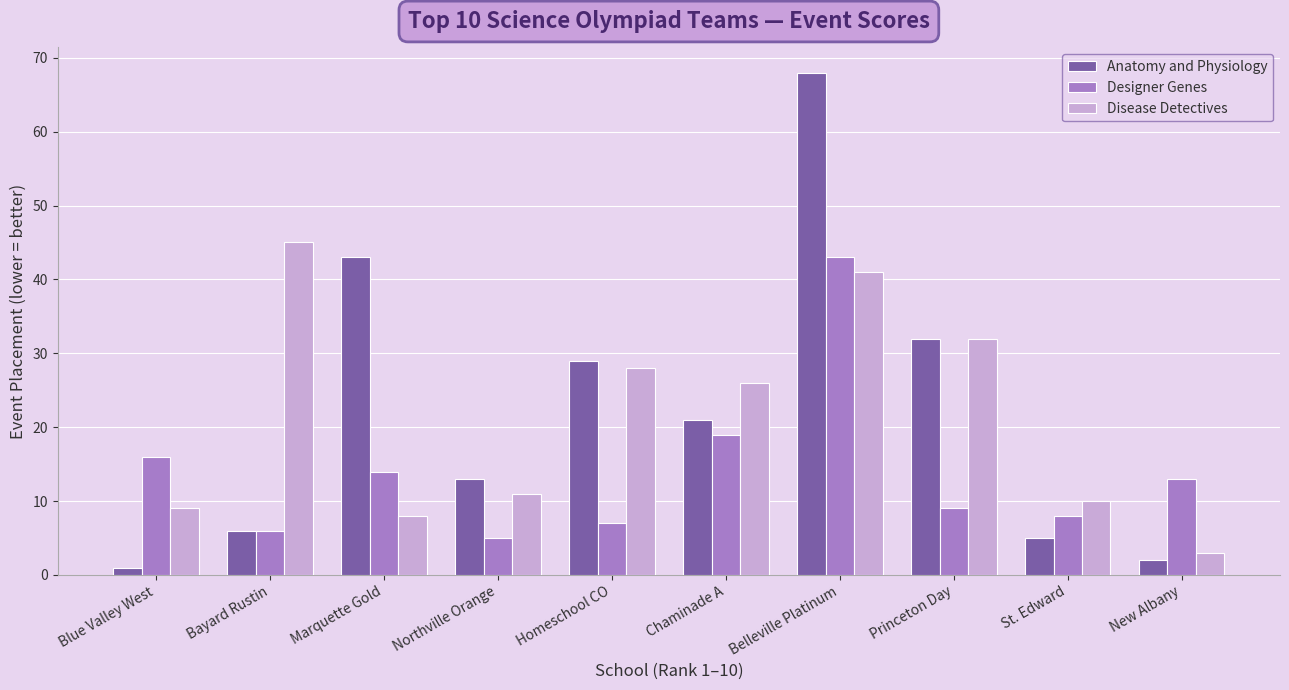

Reading right to left, list all the values displayed in this chart.

Anatomy and Physiology: 2	5	32	68	21	29	13	43	6	1
Designer Genes: 13	8	9	43	19	7	5	14	6	16
Disease Detectives: 3	10	32	41	26	28	11	8	45	9